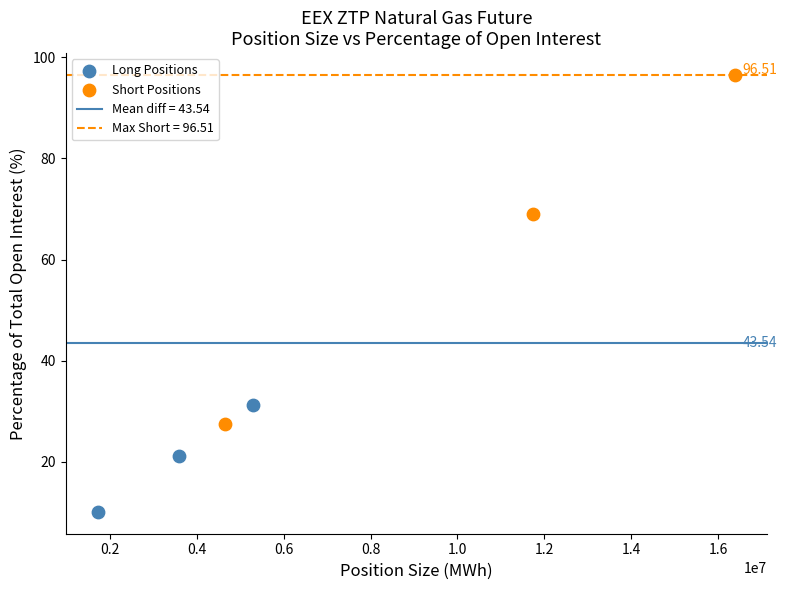

Which series has the largest Y range (max minus min)?

Short Positions